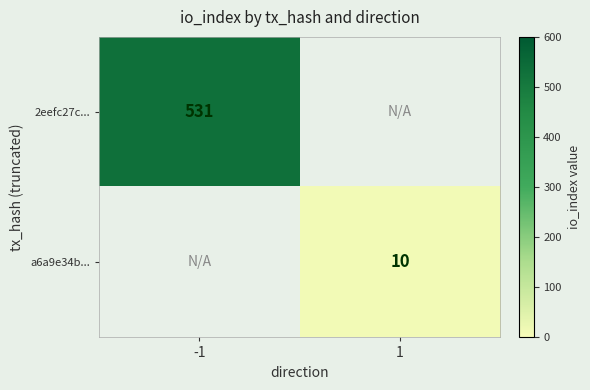

Is it true that 2eefc27c... equals 531 at -1?

True